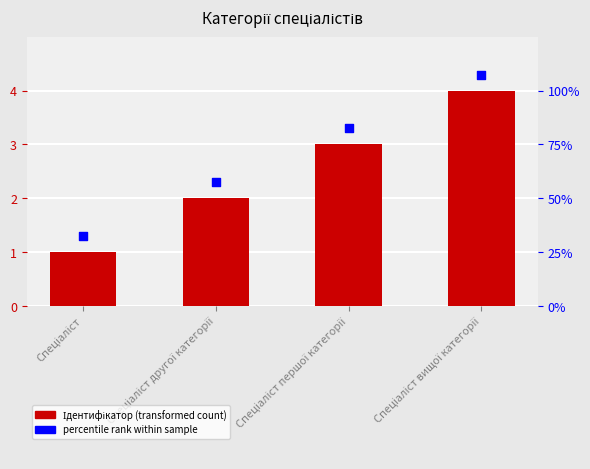

Which series has the largest total across all categories?

percentile rank